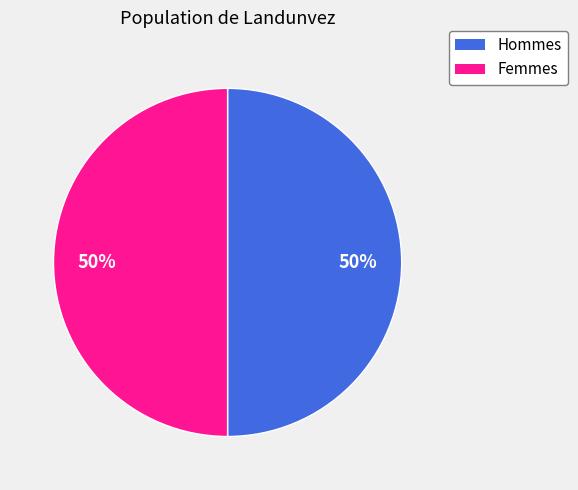

Count the number of slices in the pie.

2